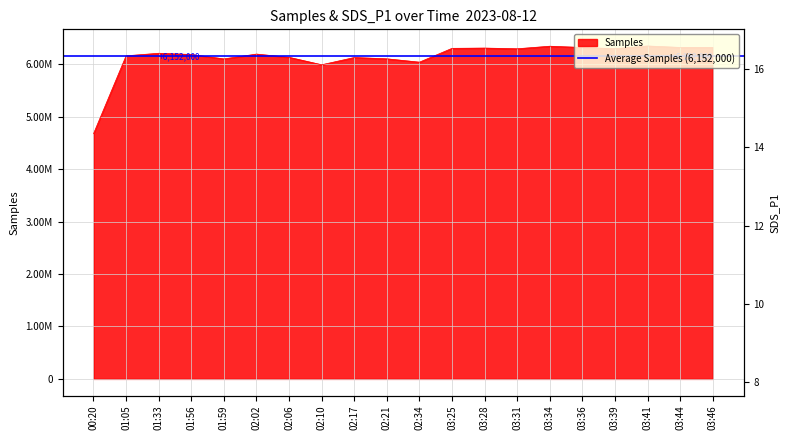

The Samples series shows 6306778.0 at 03:25. True or false?

True